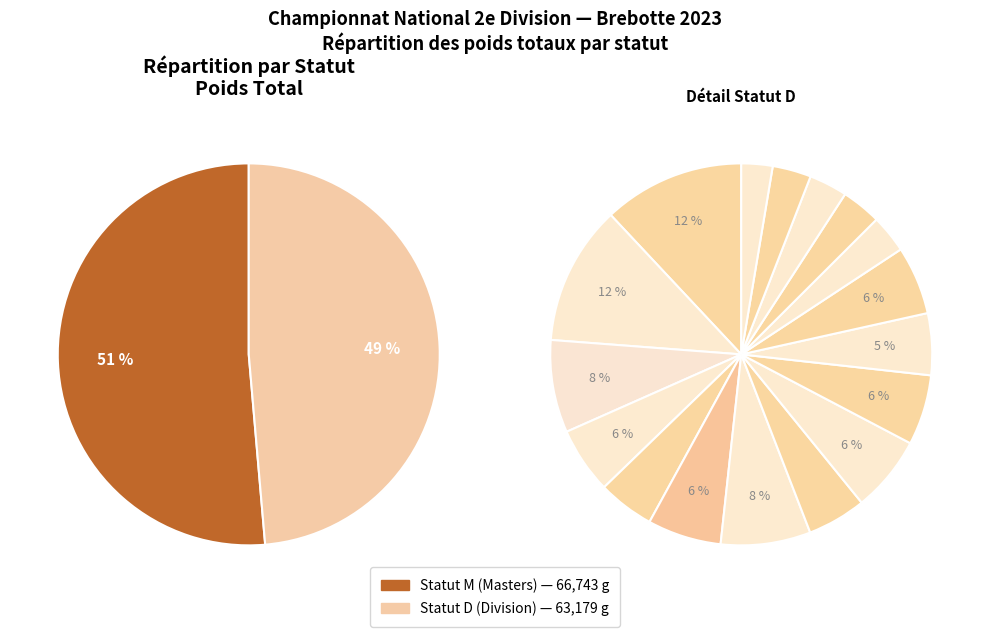

Approximately how many times larger is the value at M compared to D?

1.1